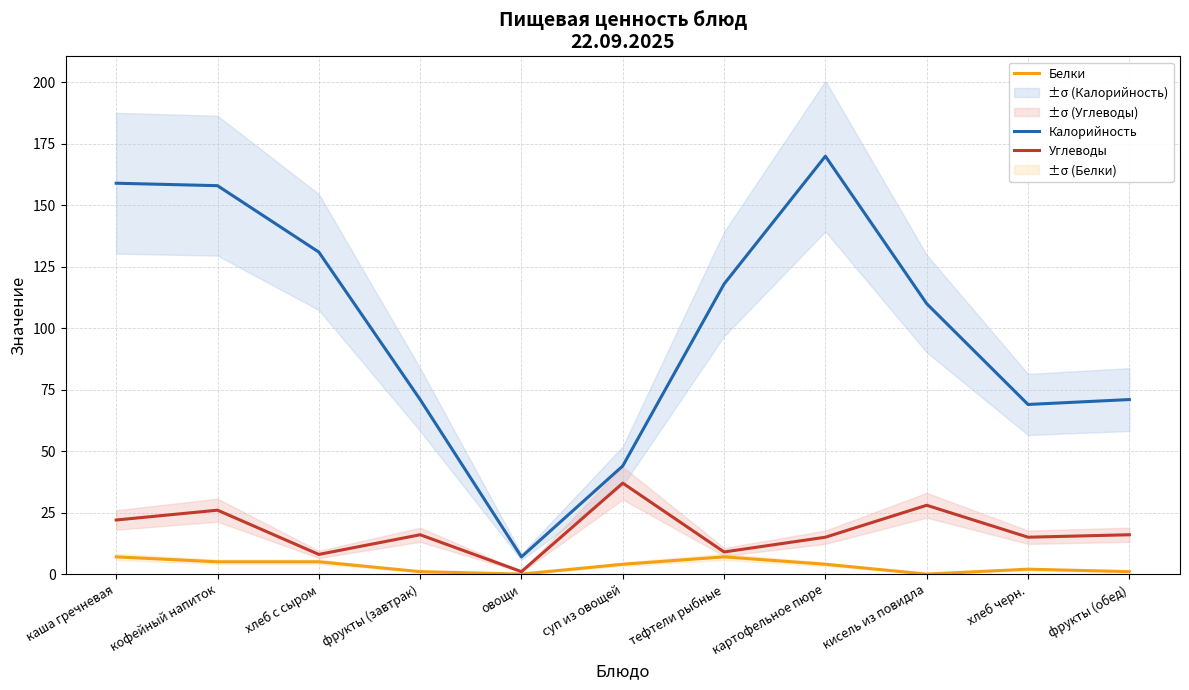

Reading left to right, what are all the values shown in this chart?

Калорийность: каша гречневая=159	кофейный напиток=158	хлеб с сыром=131	фрукты (завтрак)=71	овощи=7	суп из овощей=44	тефтели рыбные=118	картофельное пюре=170	кисель из повидла=110	хлеб черн.=69	фрукты (обед)=71
Белки: каша гречневая=7	кофейный напиток=5	хлеб с сыром=5	фрукты (завтрак)=1	овощи=0	суп из овощей=4	тефтели рыбные=7	картофельное пюре=4	кисель из повидла=0	хлеб черн.=2	фрукты (обед)=1
Углеводы: каша гречневая=22	кофейный напиток=26	хлеб с сыром=8	фрукты (завтрак)=16	овощи=1	суп из овощей=37	тефтели рыбные=9	картофельное пюре=15	кисель из повидла=28	хлеб черн.=15	фрукты (обед)=16